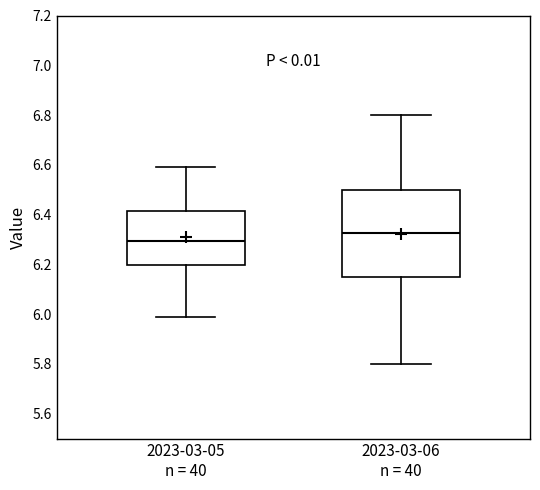

Reading left to right, read every box against the y-axis: the position of its median line, the range the box covers, and the ends of its whiskers. The values are not printed on the chart, so give them approximately, as read against the axis.

2023-03-05 n = 40: median 6.30, box 6.20 to 6.42, whiskers 6.00 to 6.60
2023-03-06 n = 40: median 6.32, box 6.16 to 6.50, whiskers 5.80 to 6.80